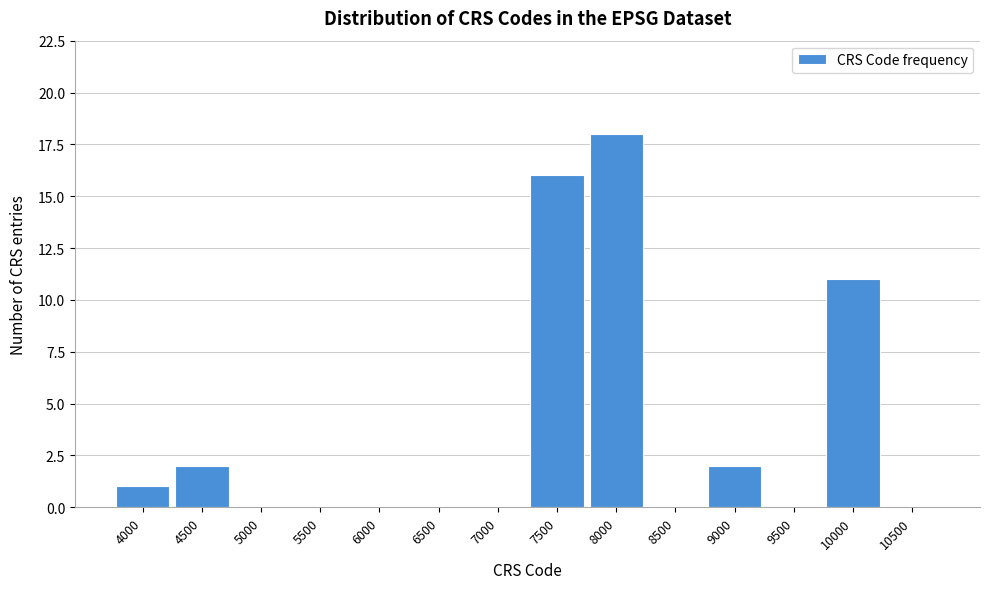

Reading left to right, transcribe all the data shown in this chart.

4000=1	4500=2	5000=0	5500=0	6000=0	6500=0	7000=0	7500=16	8000=18	8500=0	9000=2	9500=0	10000=11	10500=0